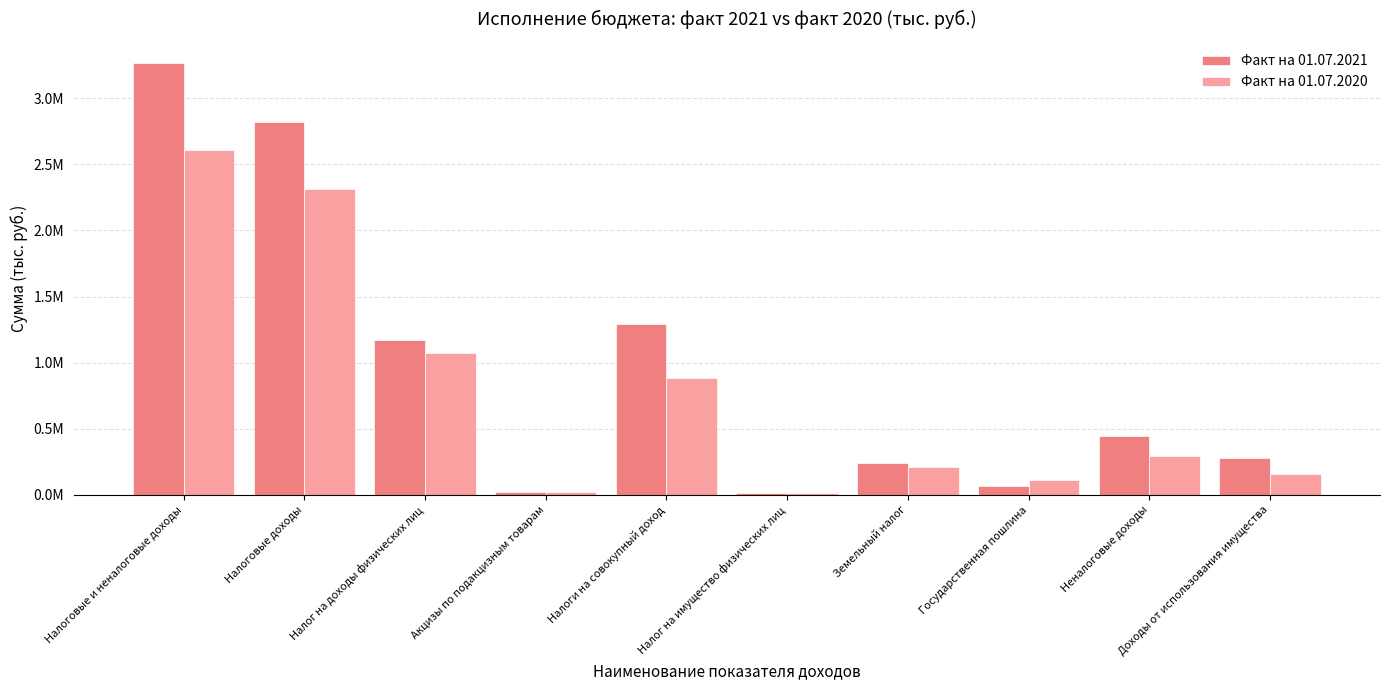

What are all the series names shown in the legend?

Факт на 01.07.2021, Факт на 01.07.2020